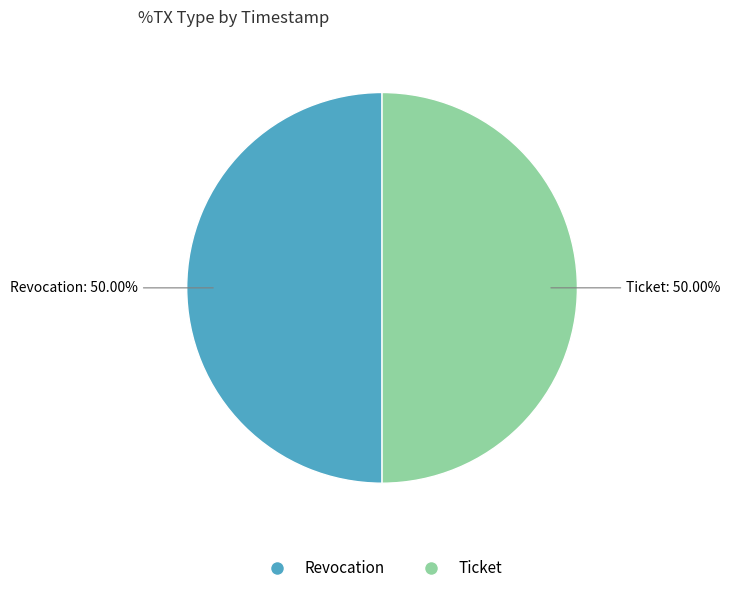

How many slices are in this pie chart?

2